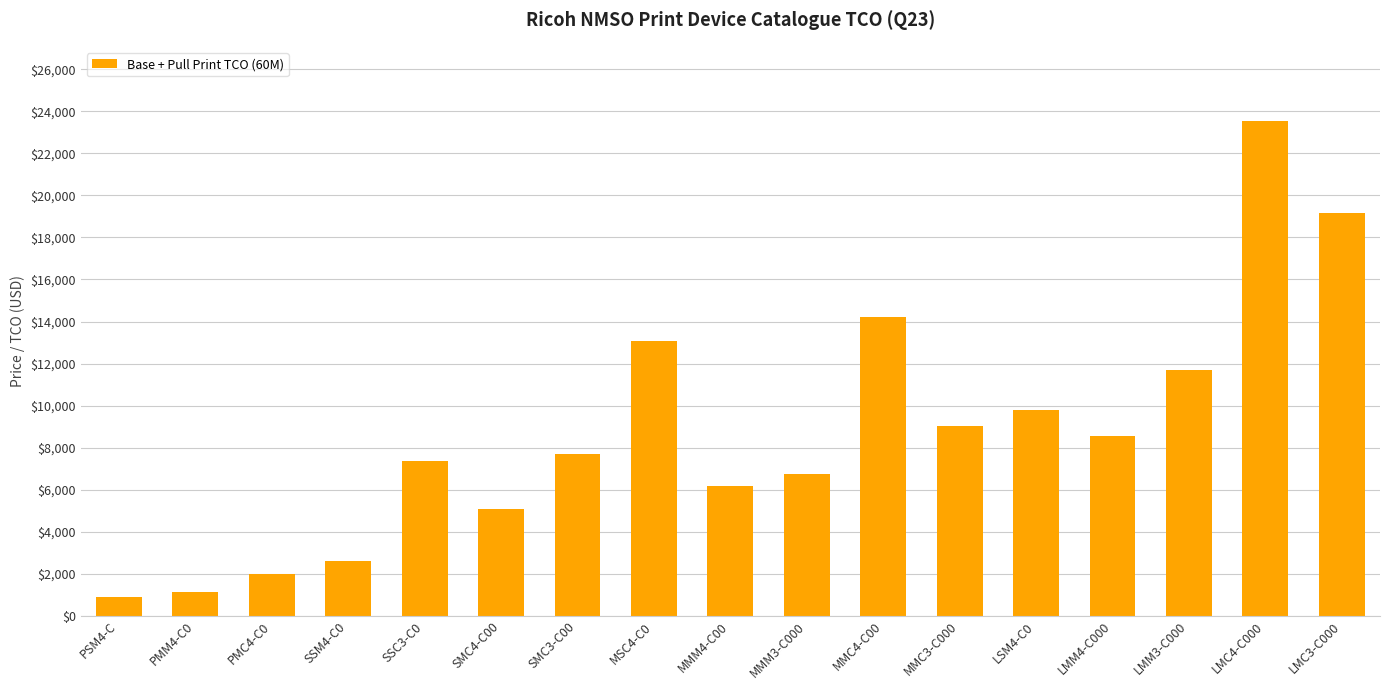

List the labels in order of value, smallest first.

PSM4-C, PMM4-C0, PMC4-C0, SSM4-C0, SMC4-C00, MMM4-C00, MMM3-C000, SSC3-C0, SMC3-C00, LMM4-C000, MMC3-C000, LSM4-C0, LMM3-C000, MSC4-C0, MMC4-C00, LMC3-C000, LMC4-C000